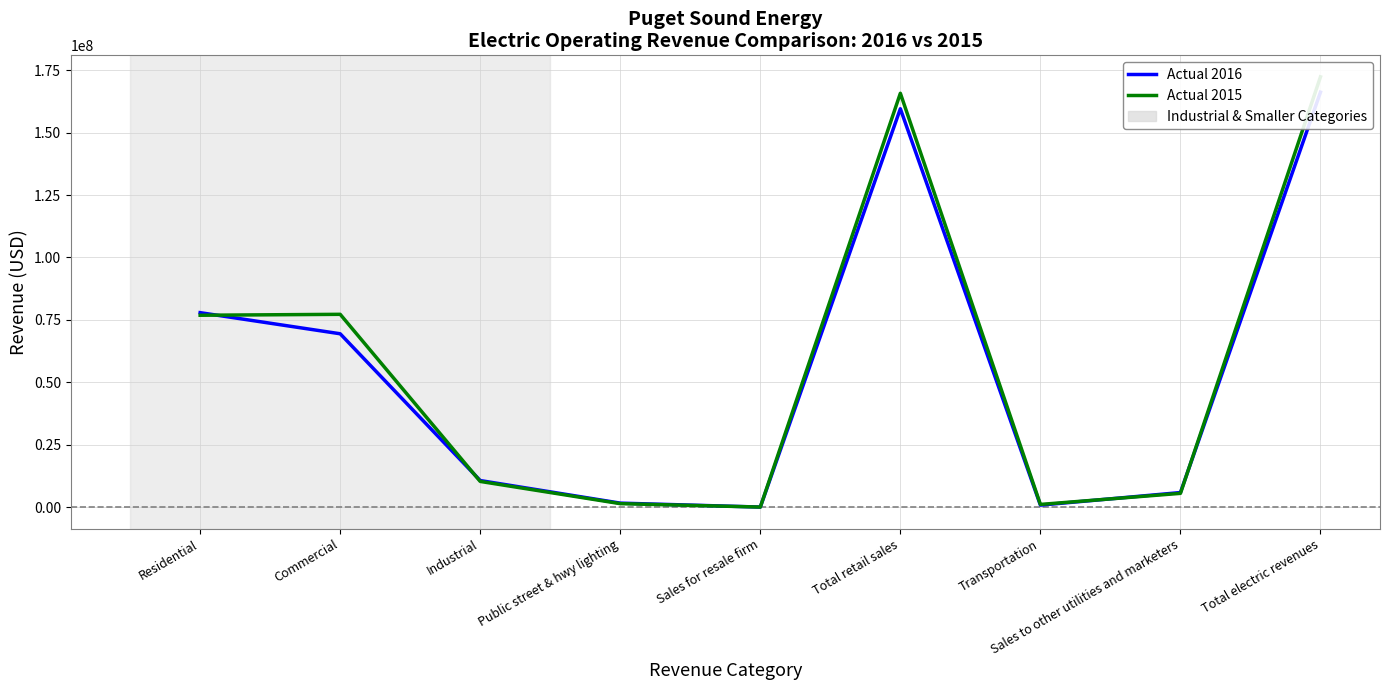

Is the value of Actual 2016 at Commercial greater than the value of Actual 2015 at Sales for resale firm?

Yes